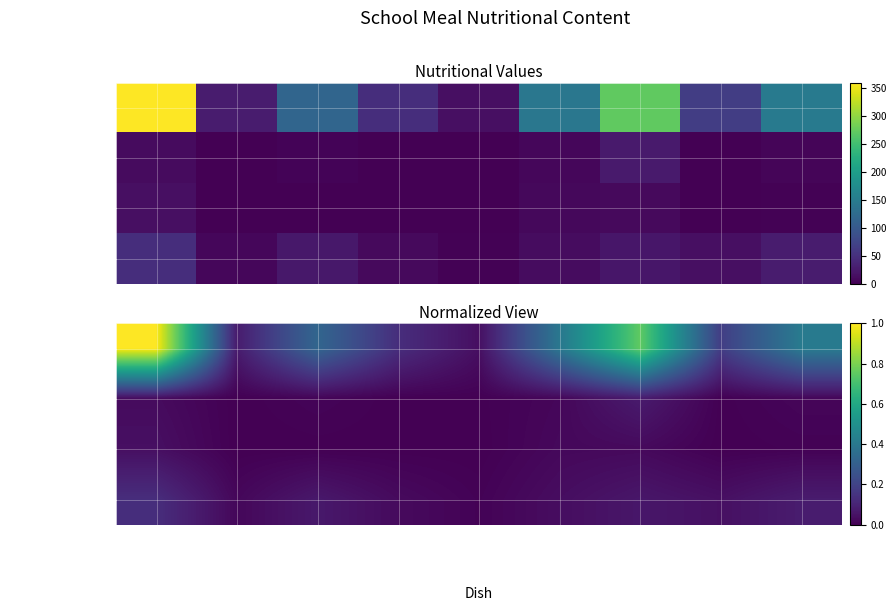

True or false: Жиры has a value of 0.0 at Борщ с кап….

False